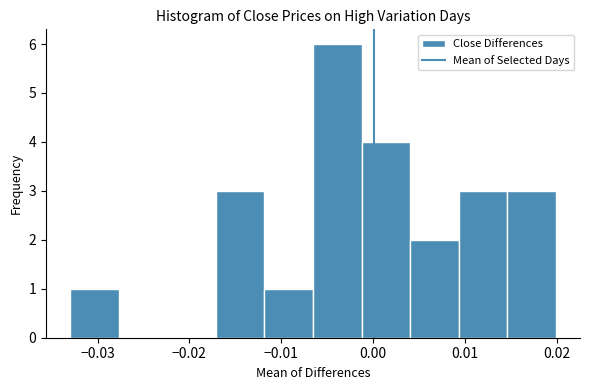

Reading left to right, transcribe this chart: for each bar, give the range it covers on the x-axis and its height. Neither the bar edges nor the heights are printed on the chart, so give them approximately, as read against the axes.

-0.033 to -0.028: 1
-0.028 to -0.022: 0
-0.022 to -0.017: 0
-0.017 to -0.012: 3
-0.012 to -0.007: 1
-0.007 to -0.001: 6
-0.001 to 0.004: 4
0.004 to 0.009: 2
0.009 to 0.015: 3
0.015 to 0.020: 3